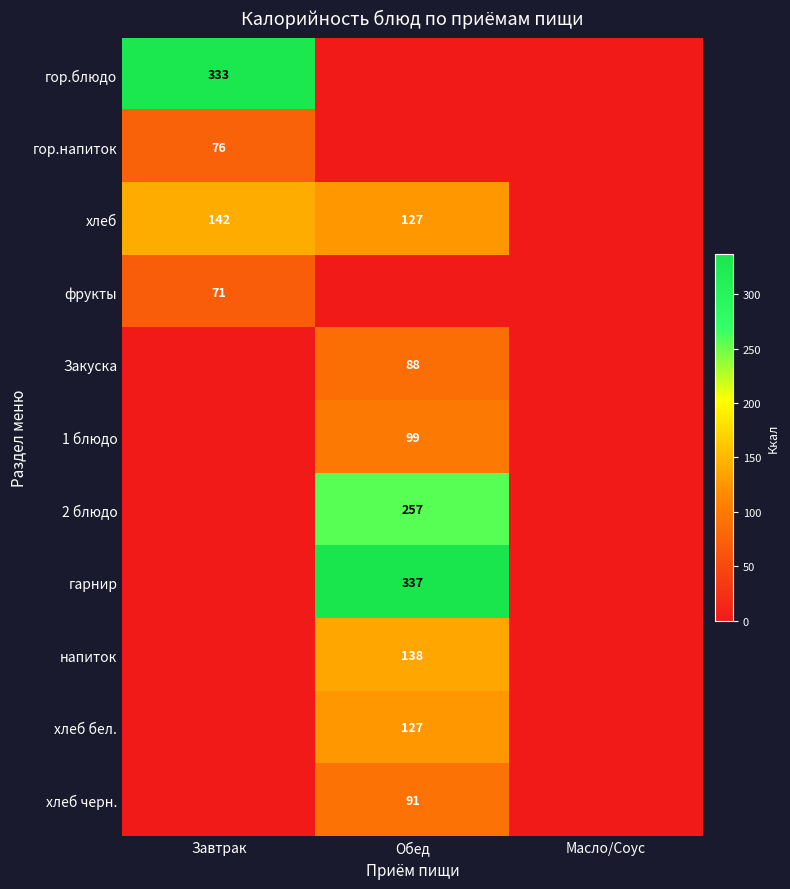

The гор.напиток series shows 76 at Завтрак. True or false?

True